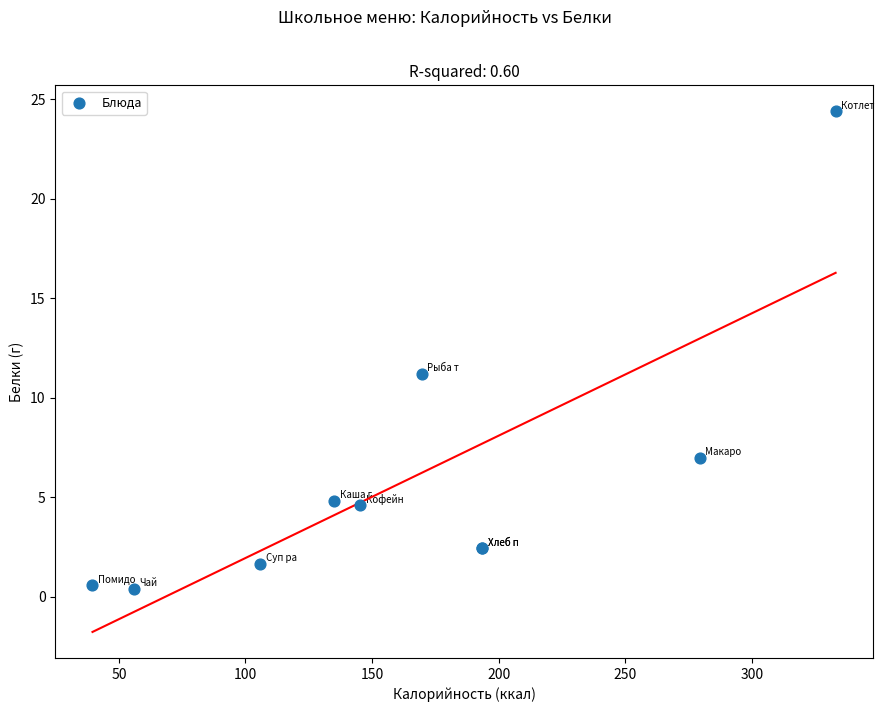

What Y value in the scatter plot is closest to 12?

11.2